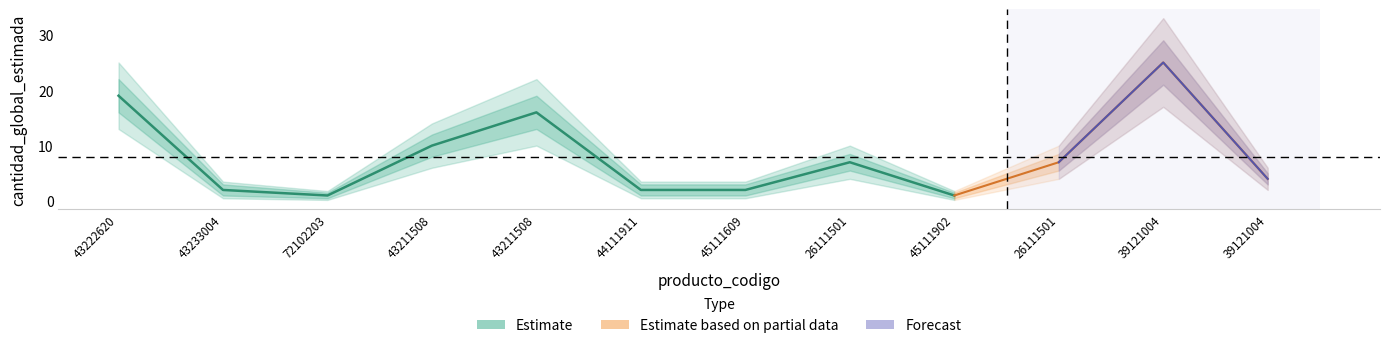

True or false: Estimate_high2 has a value of 17.1 at 26111501_2.

False